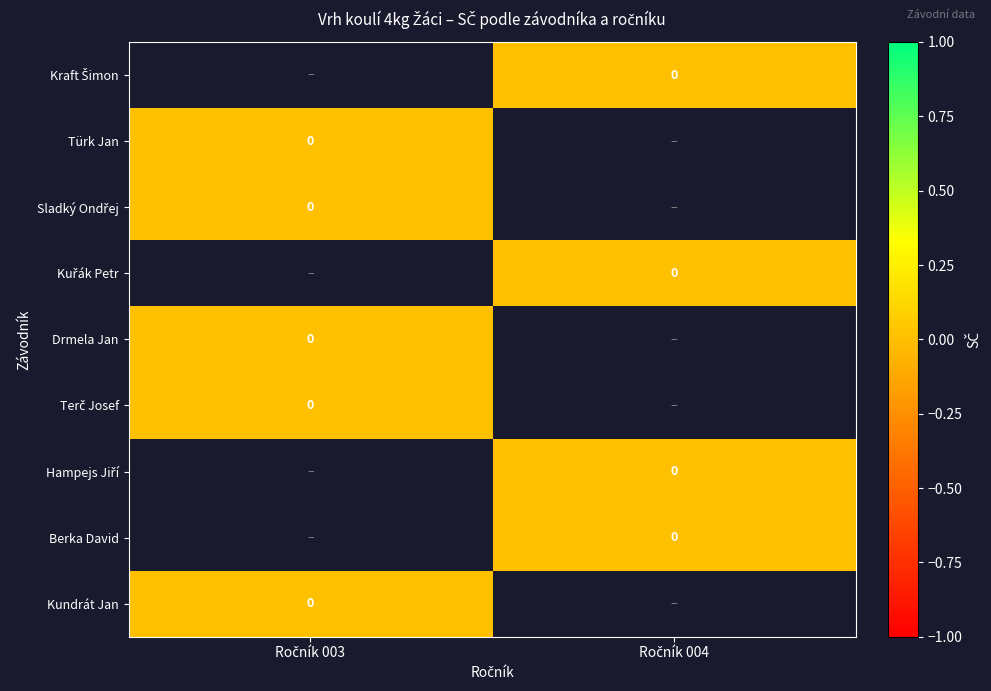

True or false: Terč Josef has a value of 0.0 at Ročník 003.

True